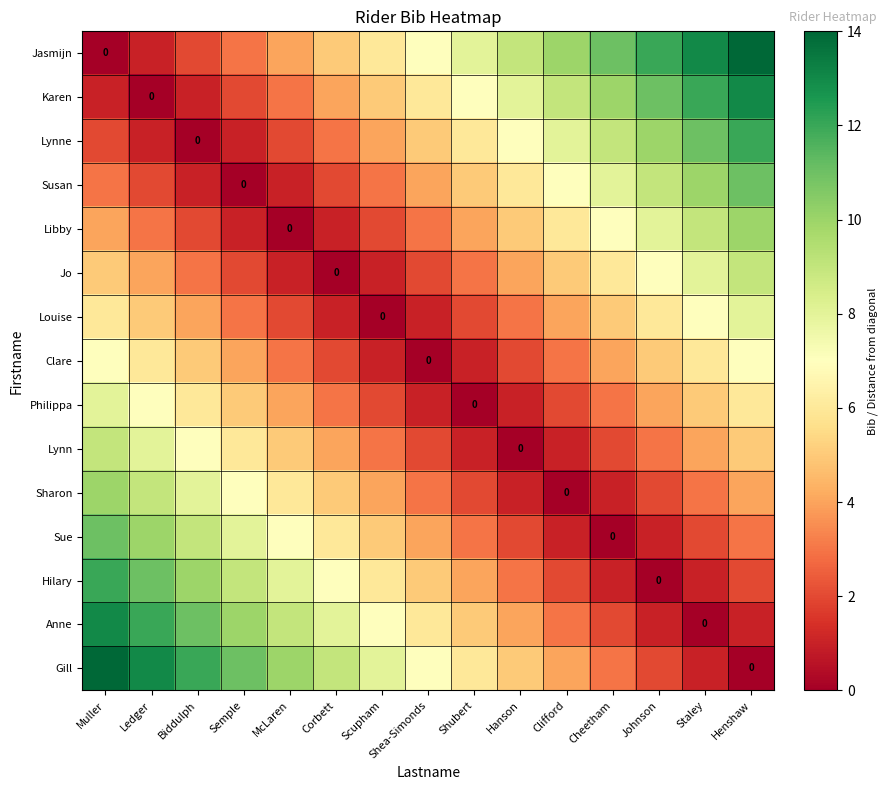

What is the maximum value shown in the chart?

14